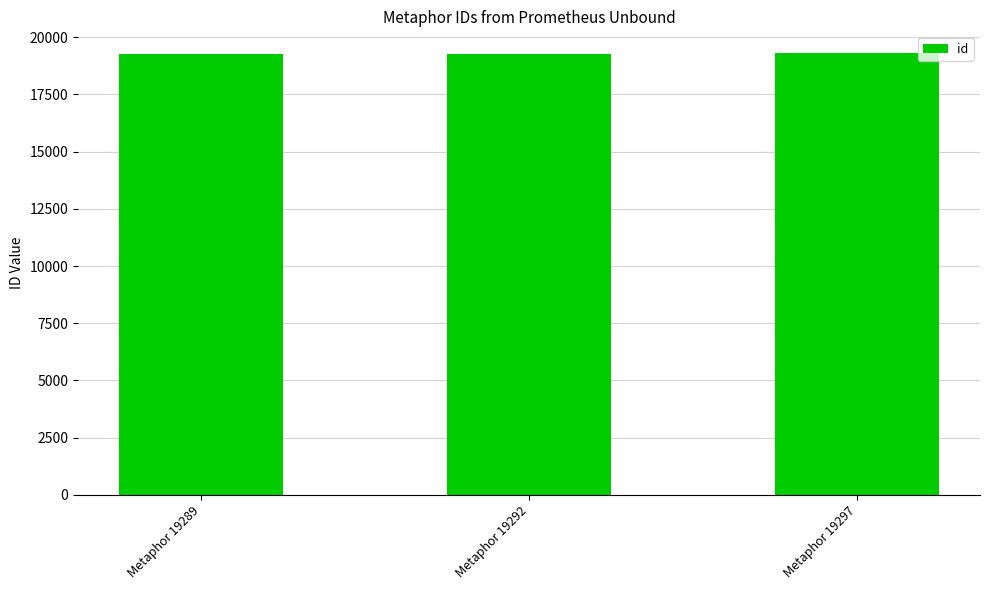

What is the value of the 1st bar from the left?

19289